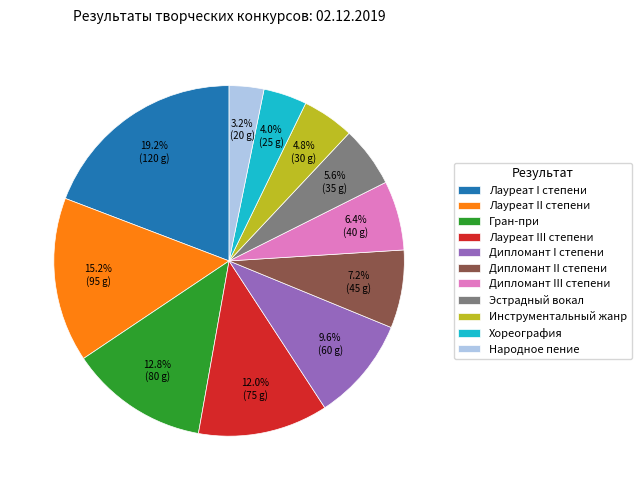

To the nearest percent, what is the difference between the Лауреат II степени and Дипломант I степени slice percentages?

6%